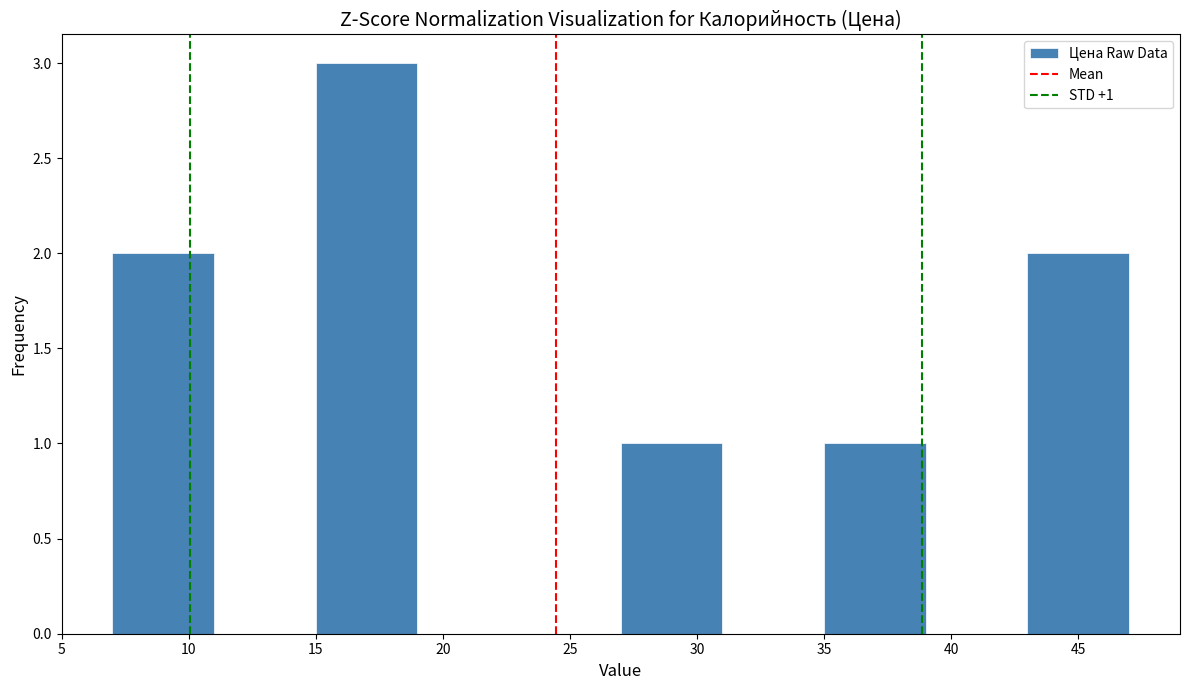

Which range on the x-axis has the tallest bar?

15 to 19